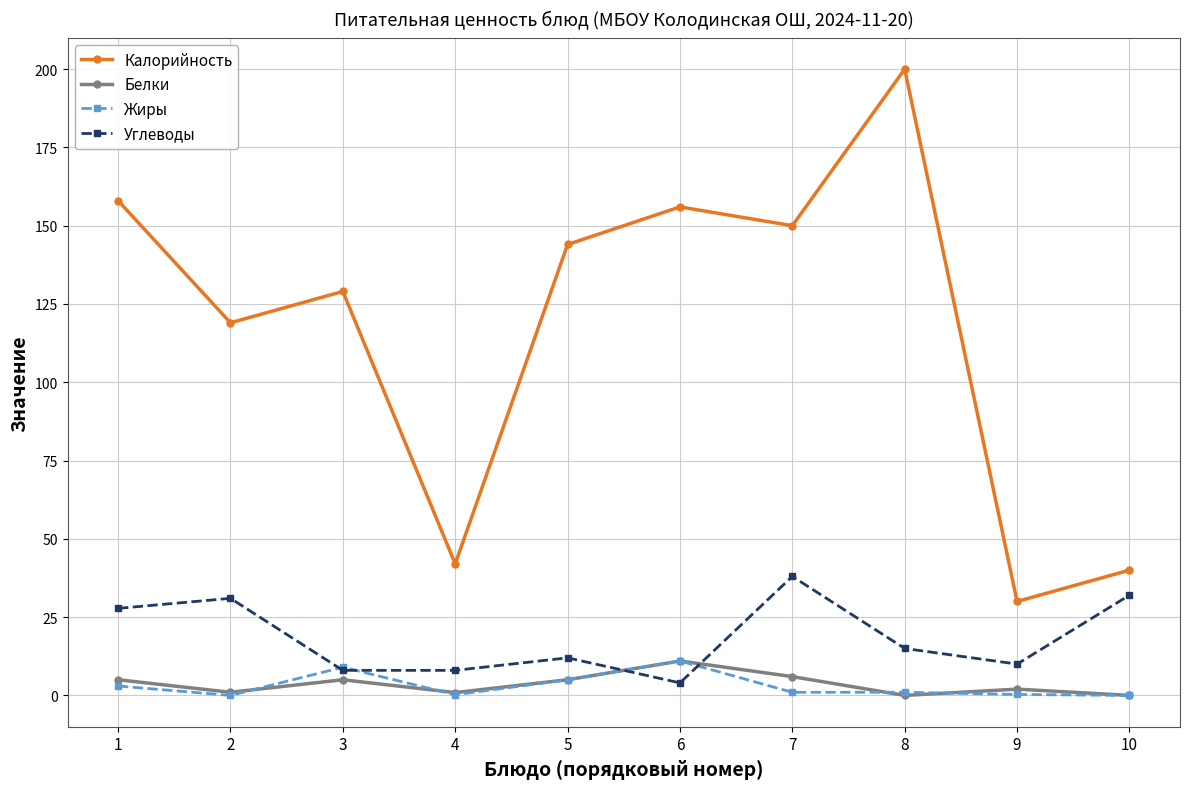

Is the value of Углеводы at 6 greater than the value of Белки at 2?

Yes